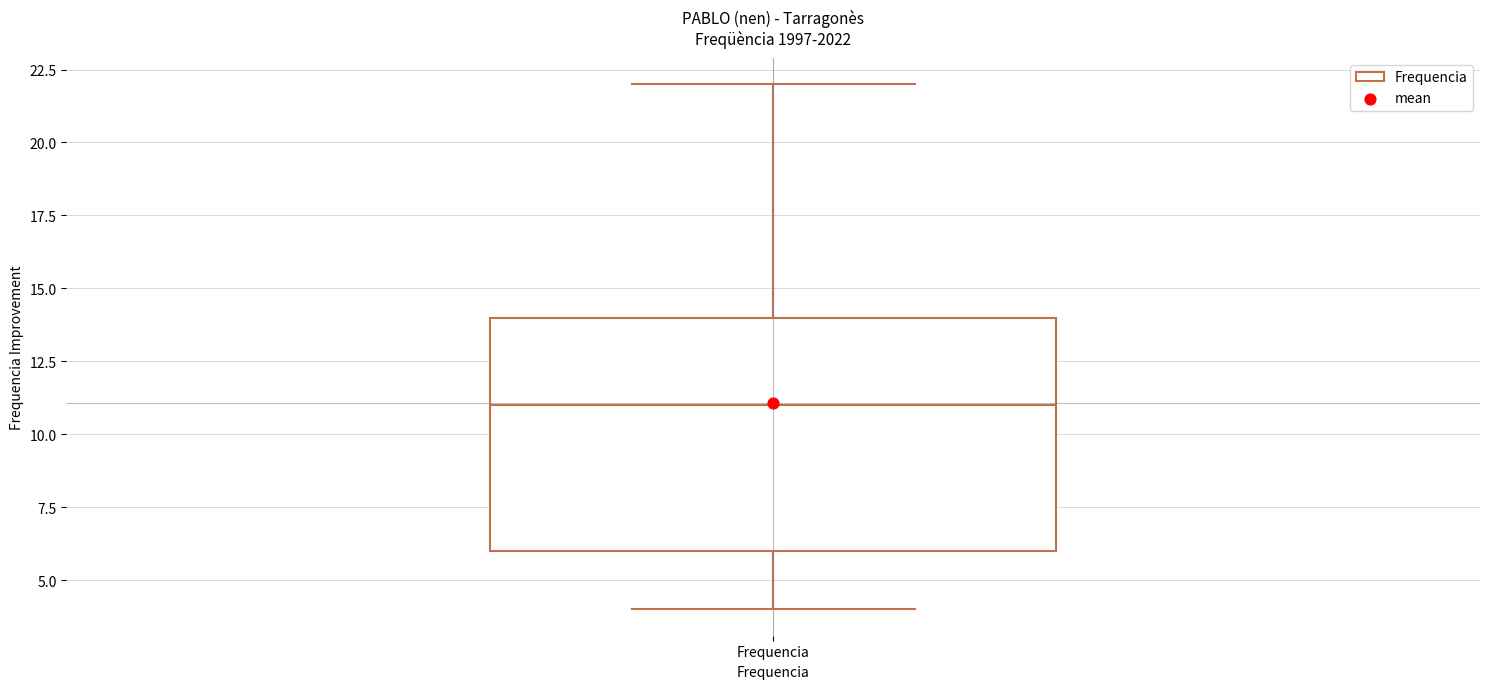

Read this box plot against the y-axis: the position of the median line, the range covered by the box, and the ends of both whiskers. The values are not printed on the chart, so give them approximately, as read against the axis.

median 11, box 6 to 14, whiskers 4 to 22